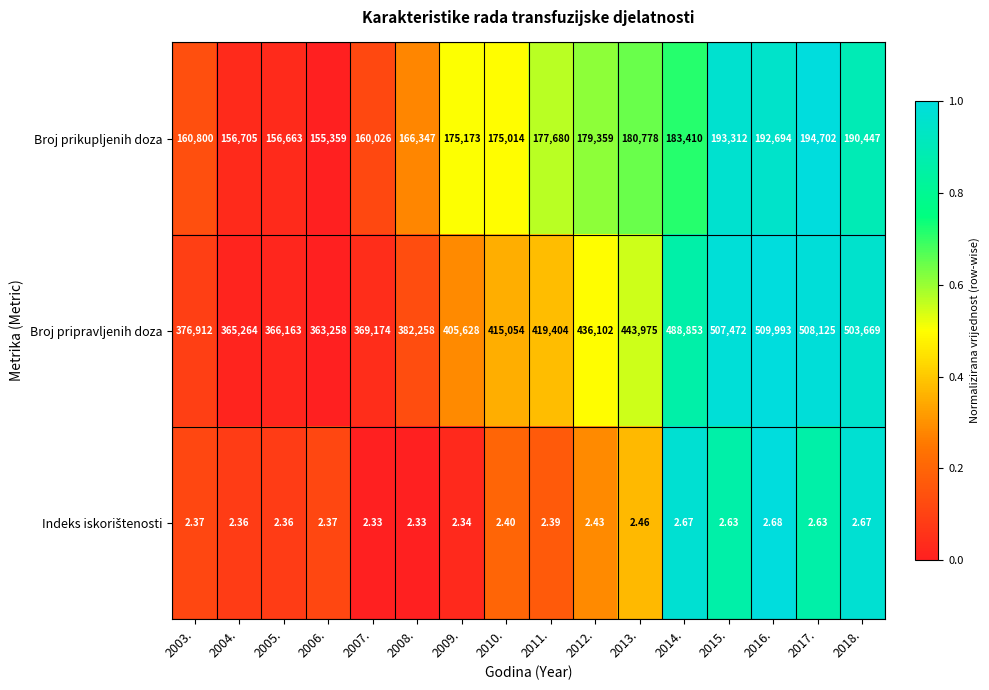

Which series changed the most between 2006. and 2012.?

Broj pripravljenih doza